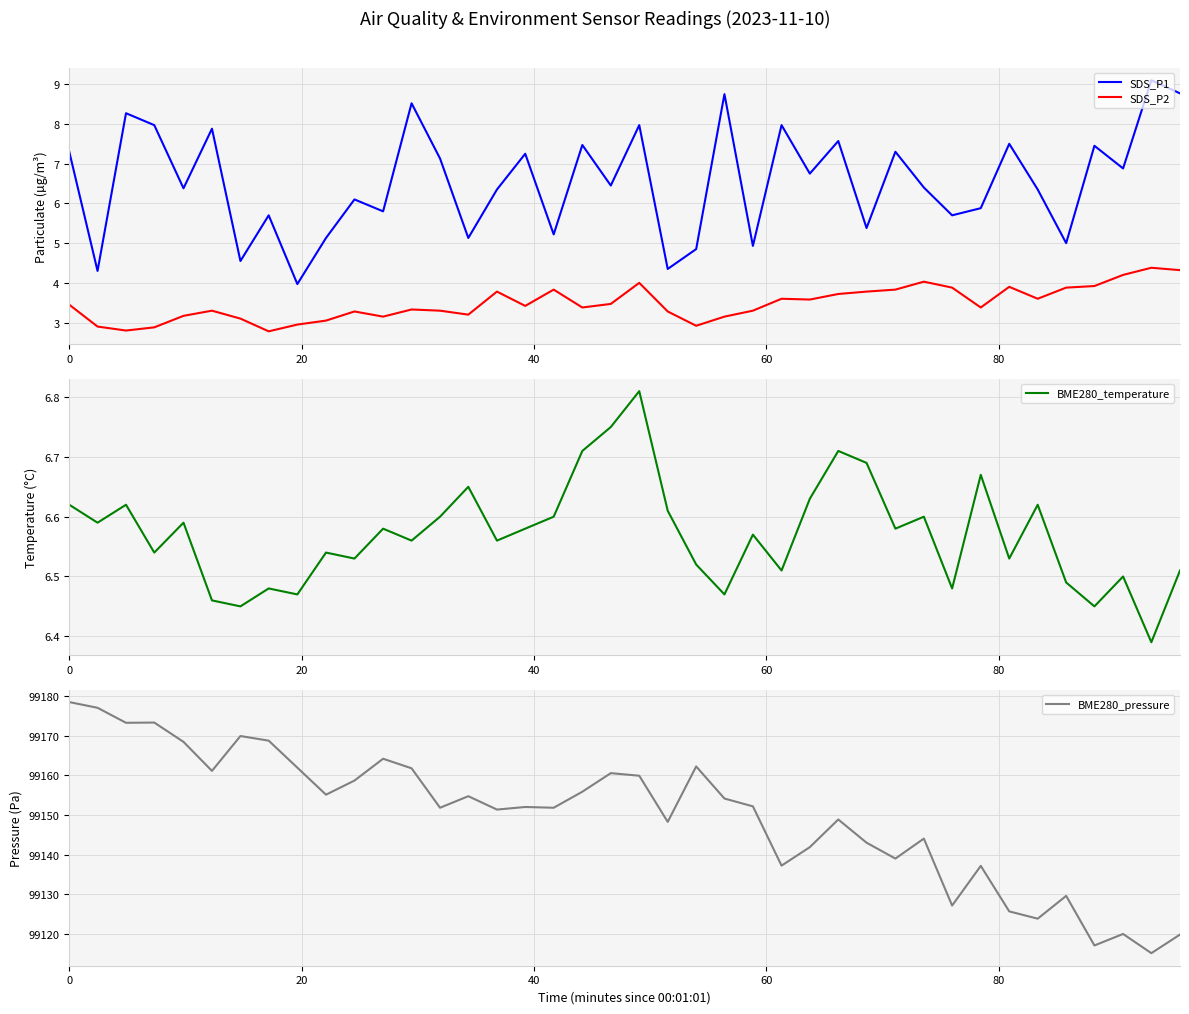

True or false: SDS_P2 and SDS_P1 intersect in this chart.

False